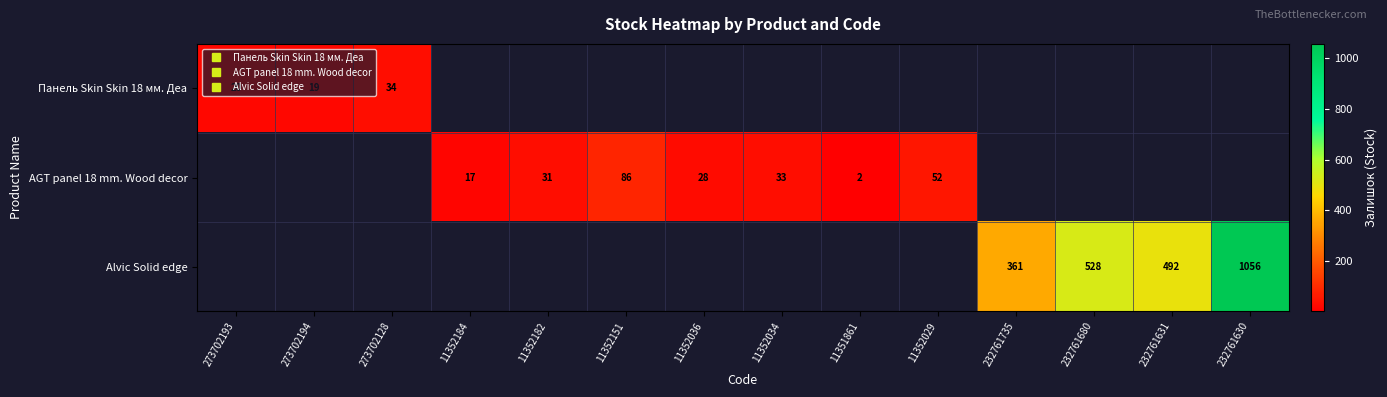

The value of AGT panel 18 mm. Wood decor at 11352034 is 52.0. True or false?

False